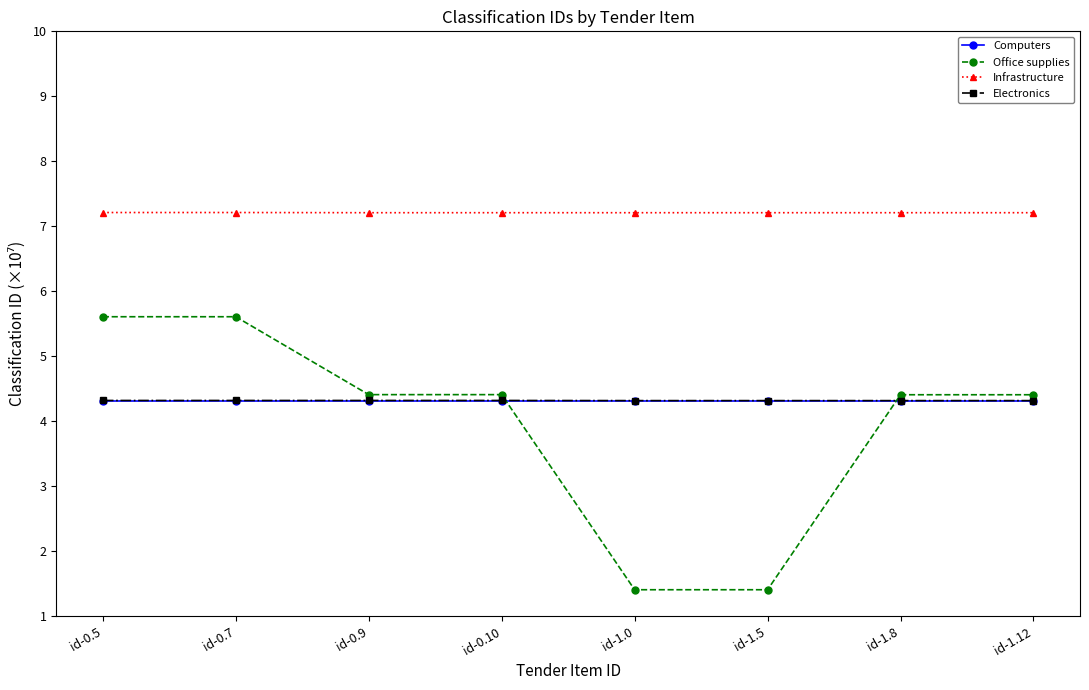

How many lines are shown in the chart?

4